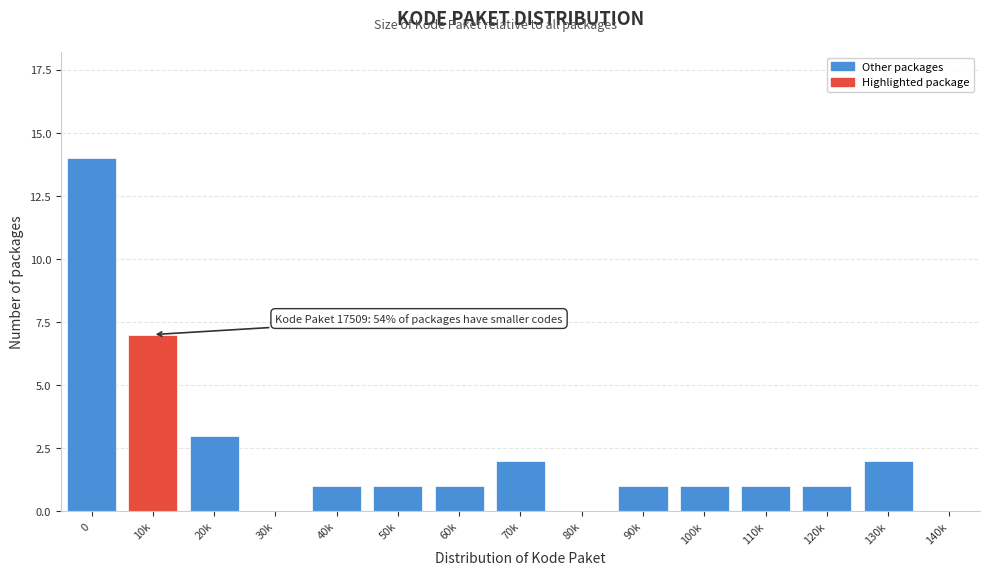

What is the maximum value shown in the chart?

14